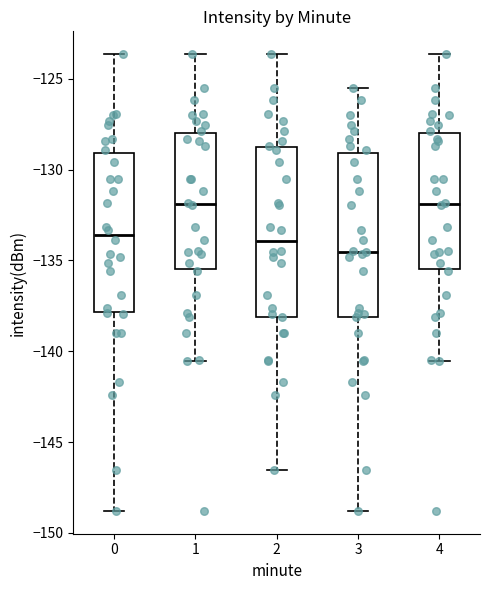

Reading left to right, transcribe this box plot: for each box, give where its median line is, the range the box spans, and where its two whiskers end, as read against the y-axis. The values are not printed on the chart, so give them approximately, as read against the axis.

0: median -133.5, box -138.0 to -129.0, whiskers -149.0 to -123.5
1: median -132.0, box -135.5 to -128.0, whiskers -140.5 to -123.5
2: median -134.0, box -138.0 to -129.0, whiskers -146.5 to -123.5
3: median -134.5, box -138.0 to -129.0, whiskers -149.0 to -125.5
4: median -132.0, box -135.5 to -128.0, whiskers -140.5 to -123.5